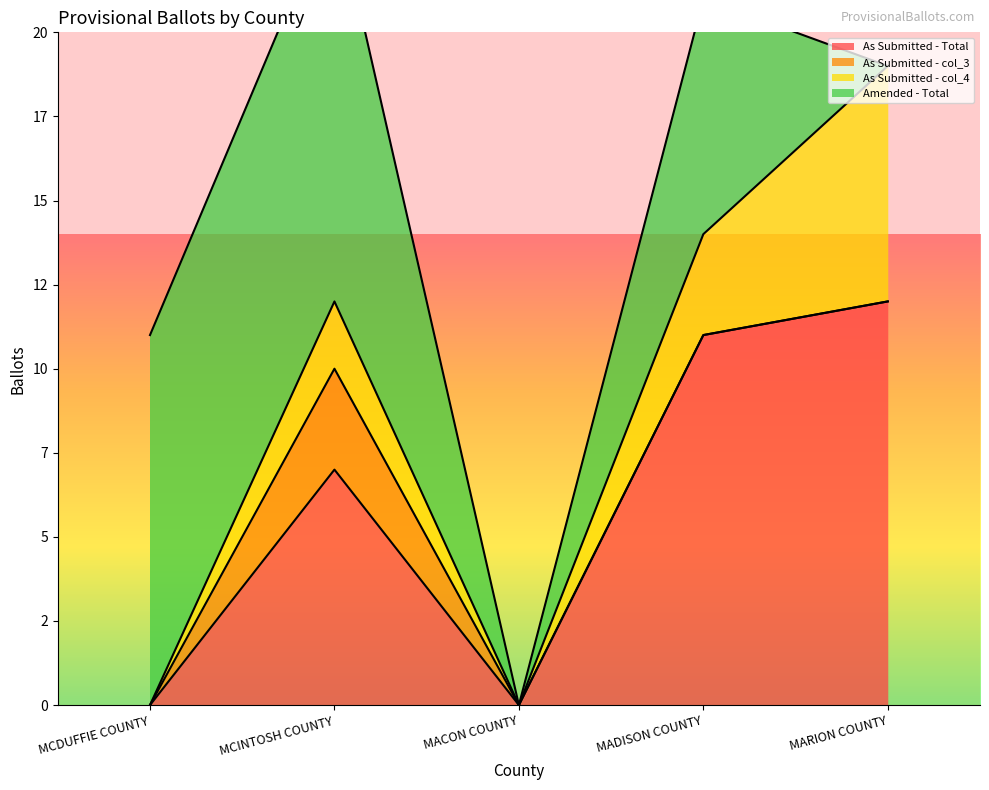

What position from the right is MCDUFFIE COUNTY?

5